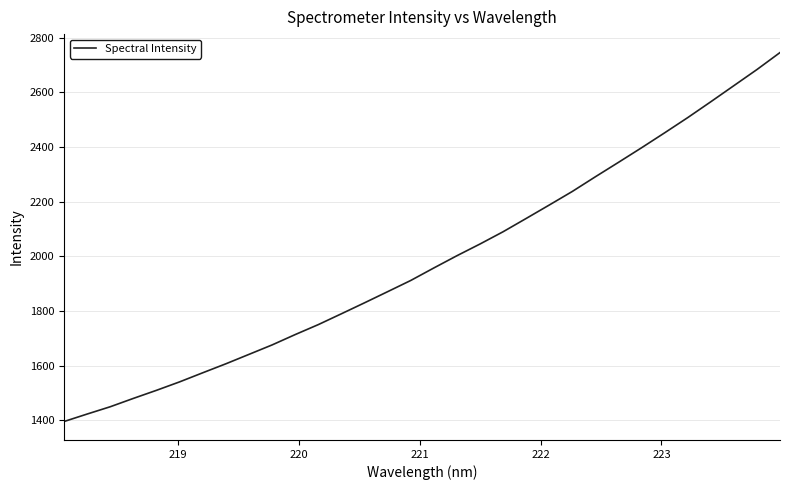

What is the smallest value displayed?

1395.1